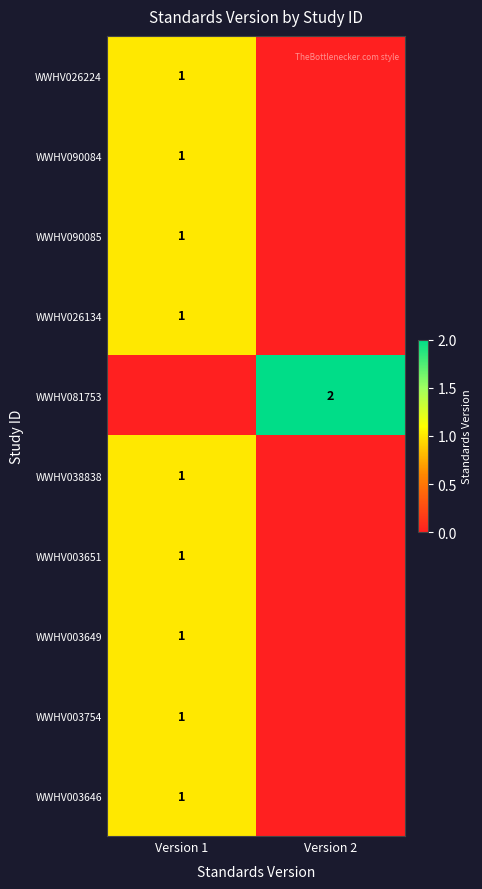

True or false: WWHV081753 has a value of 1 at Version 2.

False